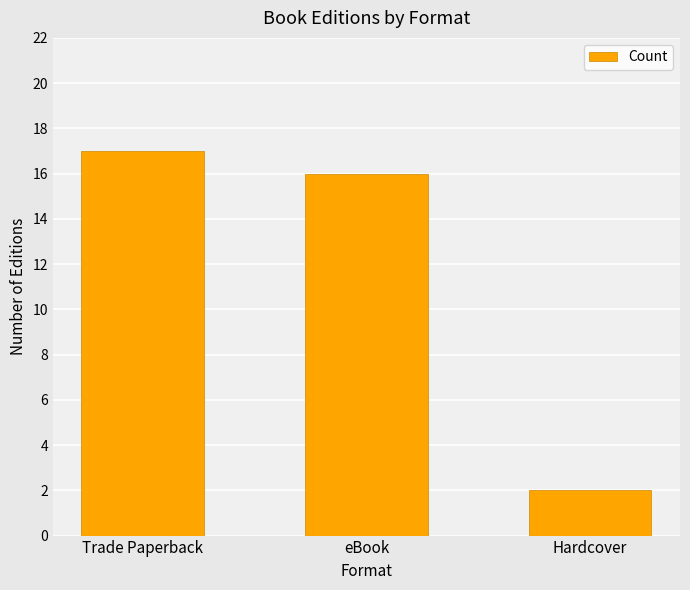

Count the number of data series in this chart.

1